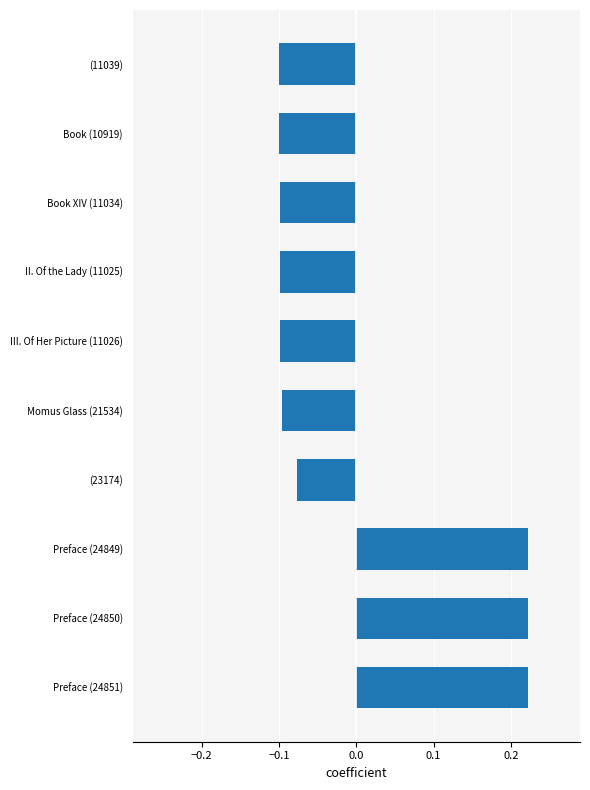

True or false: the data shows -0.1 at II. Of the Lady (11025).

True